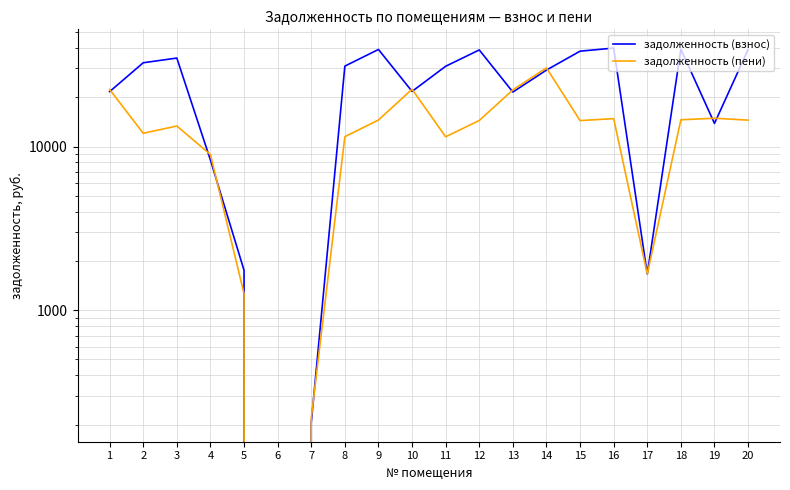

How many lines are shown in the chart?

2